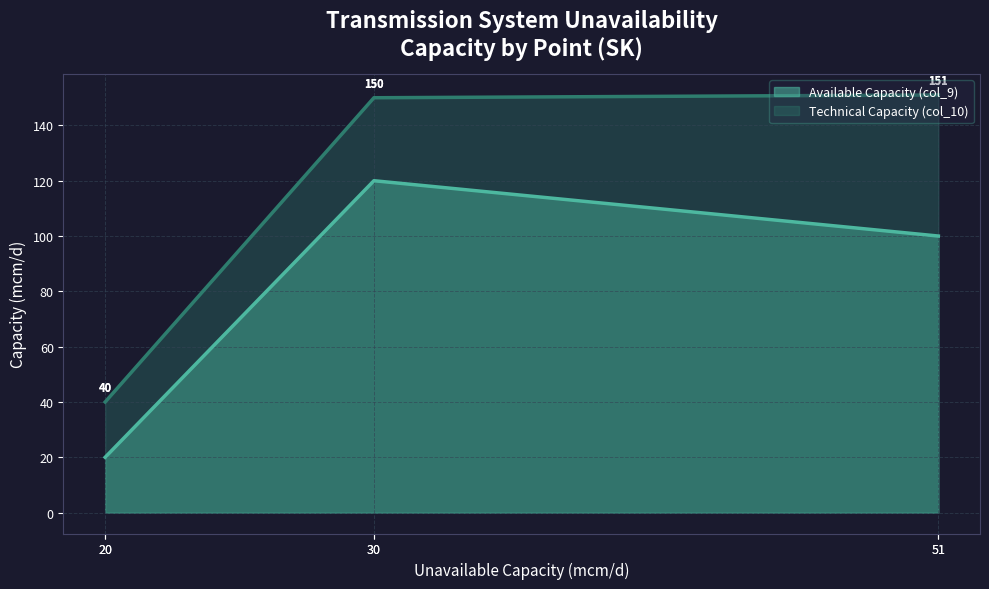

What is the approximate value of Available Capacity (col_9) at Nafta storage_001?

20